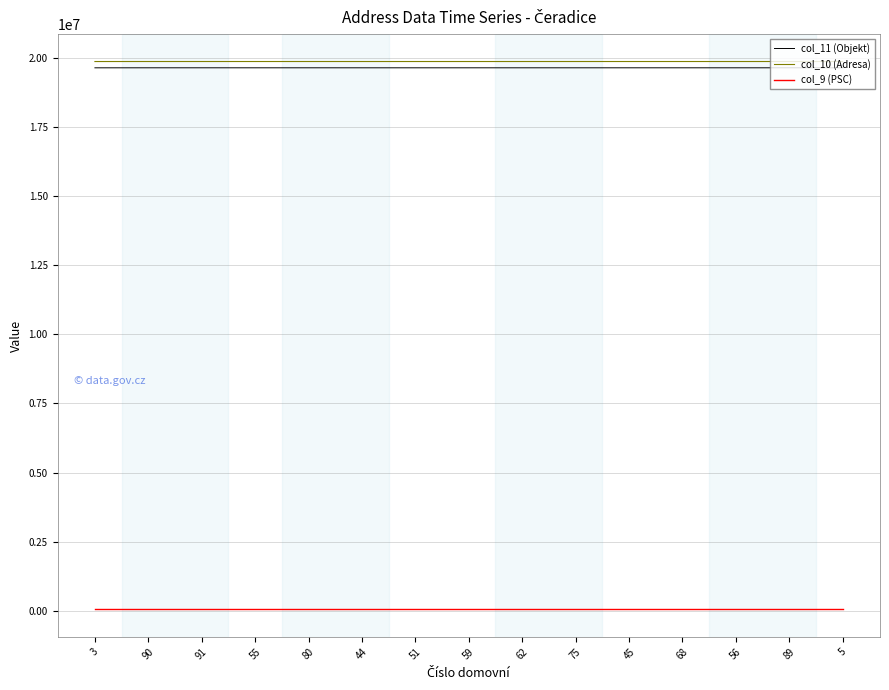

True or false: col_10 (Adresa) and col_11 (Objekt) cross at least once.

False